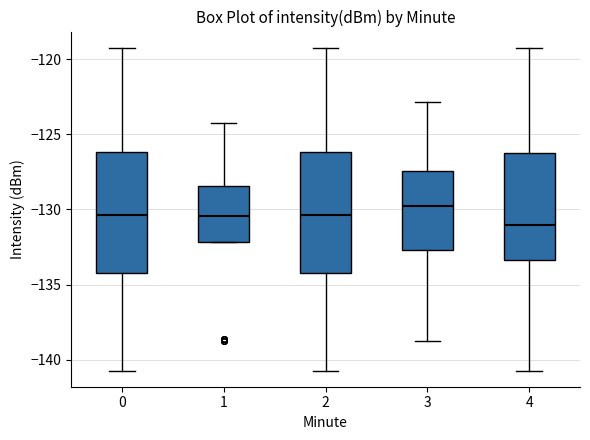

Reading left to right, read every box against the y-axis: the position of its median line, the range the box covers, and the ends of its whiskers. The values are not printed on the chart, so give them approximately, as read against the axis.

0: median -130.5, box -134.0 to -126.0, whiskers -140.5 to -119.0
1: median -130.5, box -132.0 to -128.5, whiskers -132.0 to -124.5
2: median -130.5, box -134.0 to -126.0, whiskers -140.5 to -119.0
3: median -130.0, box -132.5 to -127.5, whiskers -139.0 to -123.0
4: median -131.0, box -133.5 to -126.0, whiskers -140.5 to -119.0